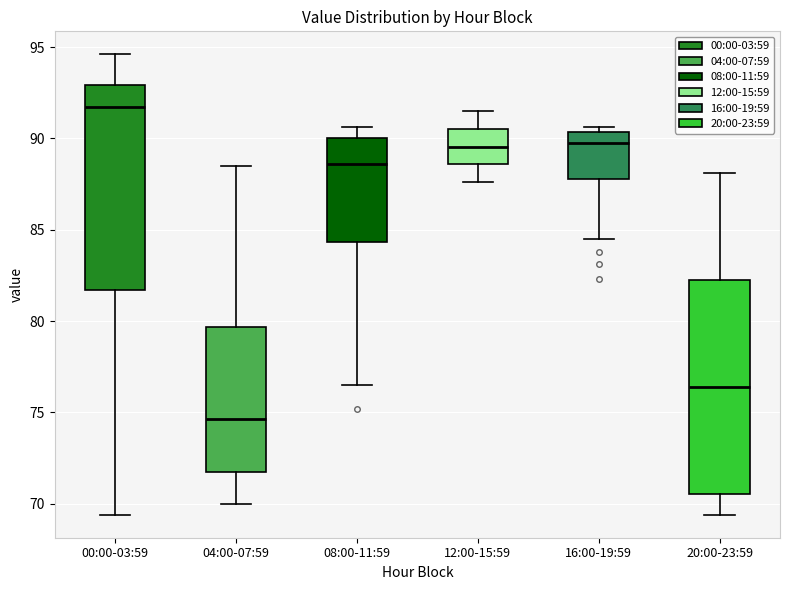

Reading left to right, read every box against the y-axis: the position of its median line, the range the box covers, and the ends of its whiskers. The values are not printed on the chart, so give them approximately, as read against the axis.

00:00-03:59: median 91.5, box 81.5 to 93.0, whiskers 69.5 to 94.5
04:00-07:59: median 74.5, box 72.0 to 79.5, whiskers 70.0 to 88.5
08:00-11:59: median 88.5, box 84.5 to 90.0, whiskers 76.5 to 90.5
12:00-15:59: median 89.5, box 88.5 to 90.5, whiskers 87.5 to 91.5
16:00-19:59: median 90.0, box 88.0 to 90.5, whiskers 84.5 to 90.5 (just above the box's upper edge)
20:00-23:59: median 76.5, box 70.5 to 82.5, whiskers 69.5 to 88.0